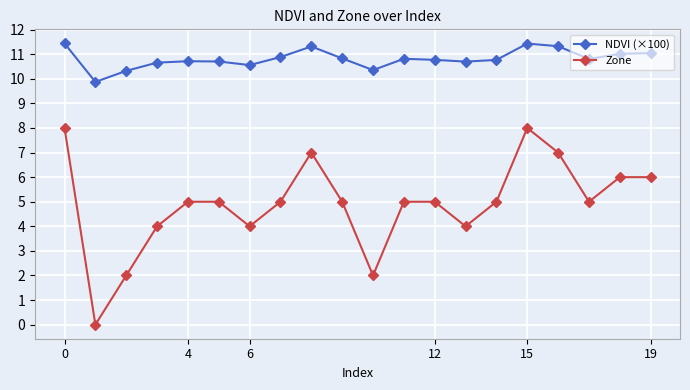

What are all the series names shown in the legend?

NDVI (×100), Zone